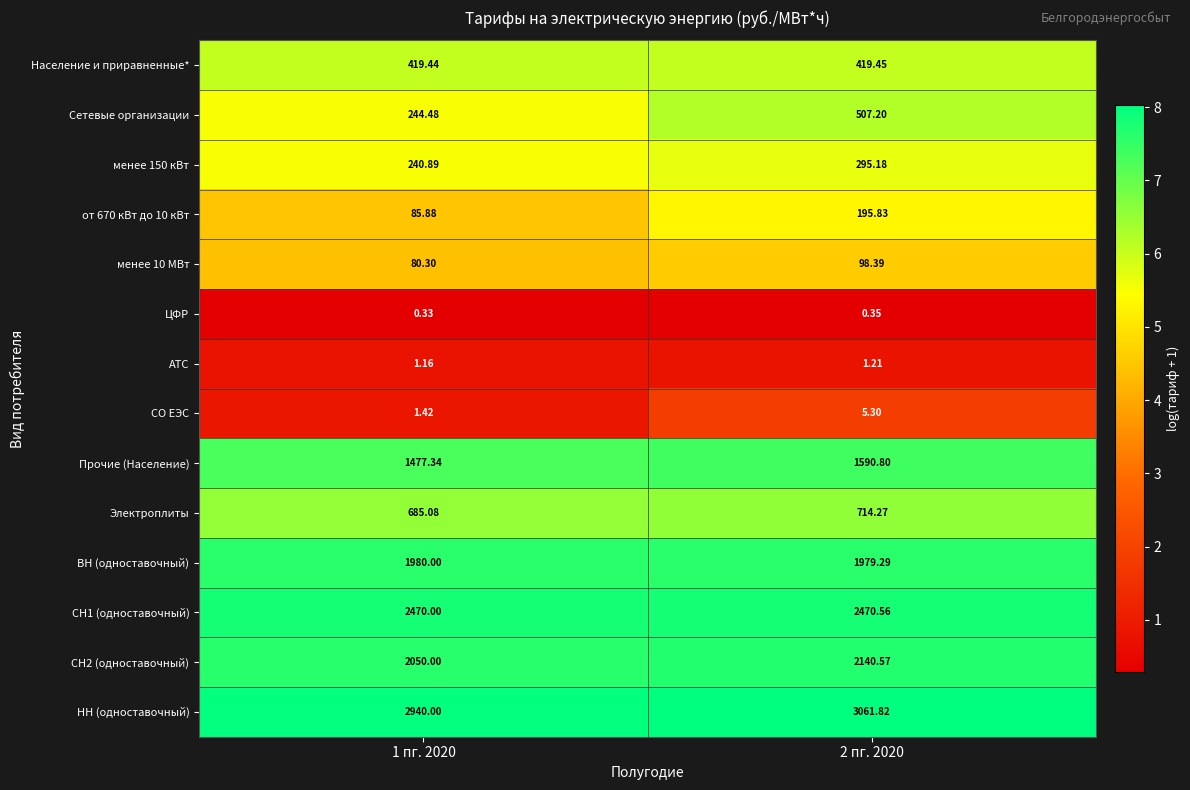

Which series changed the most between 1 пг. 2020 and 2 пг. 2020?

Сетевые организации